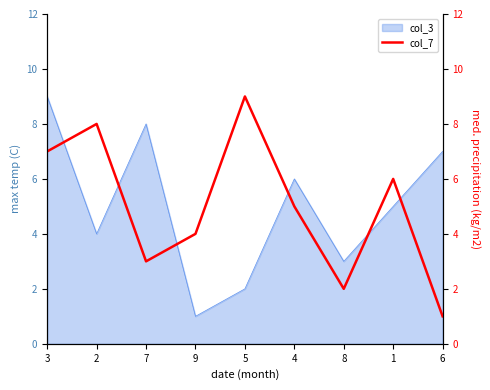

List the labels in order of value, smallest first.

6, 8, 7, 9, 4, 1, 3, 2, 5